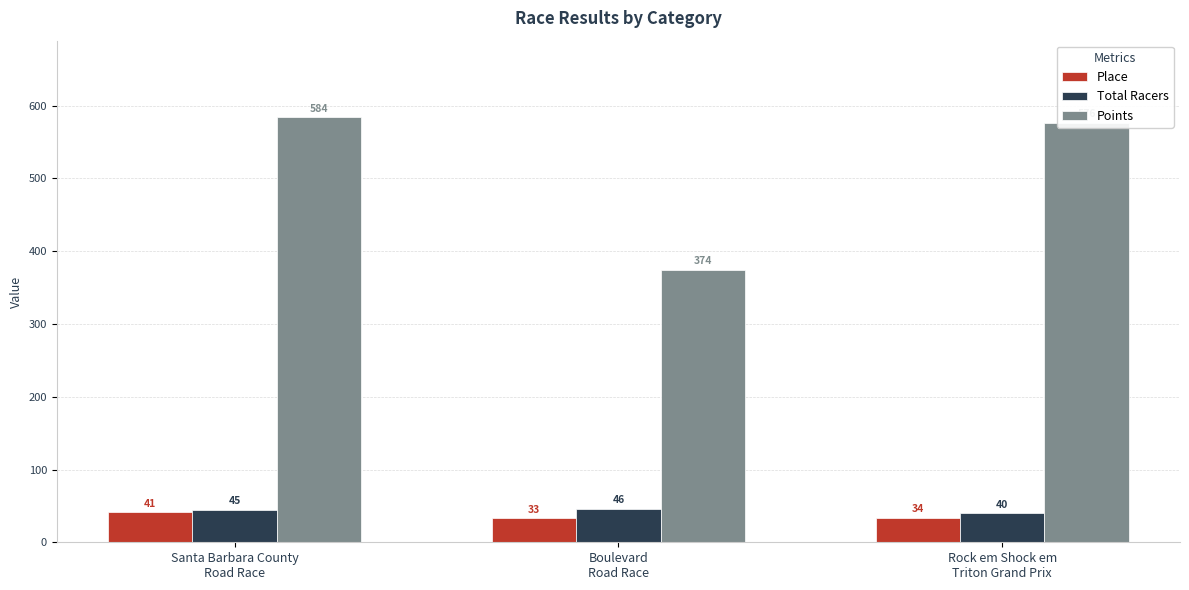

How many Place values are between 33 and 41?

3